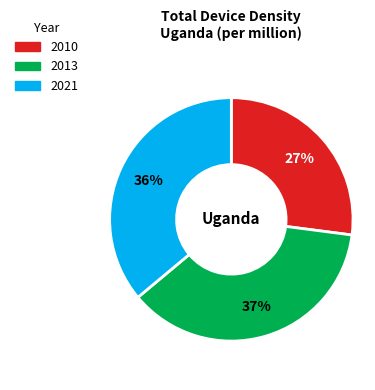

Is the sum of 2021 and 2010 greater than half?

Yes